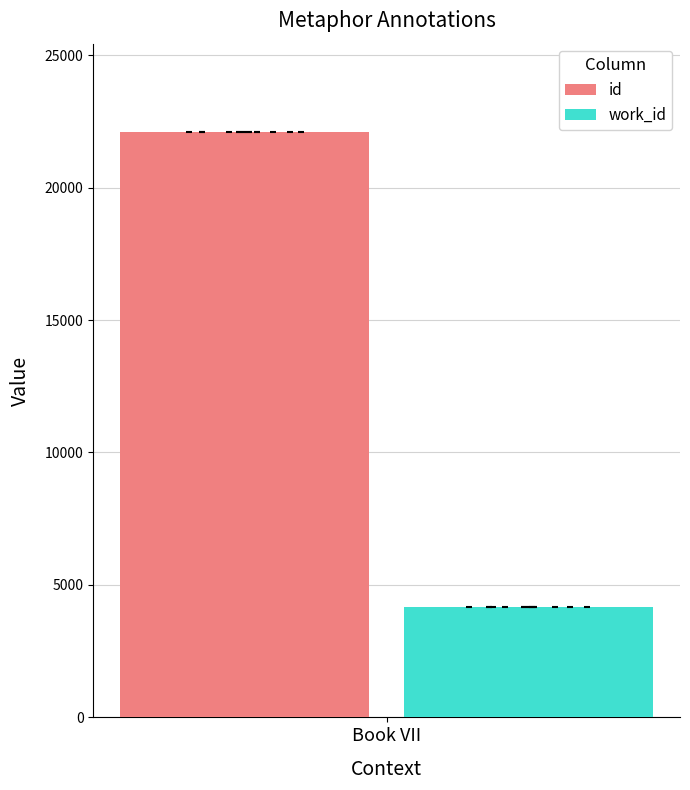

What is the approximate value of work_id at Book VII?

4167